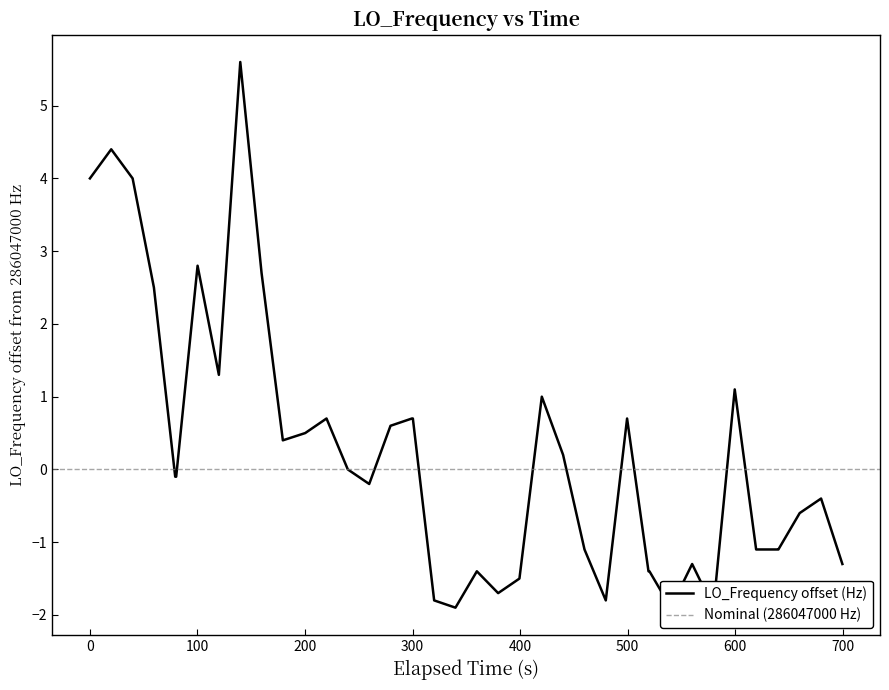

What is the average value?

0.2